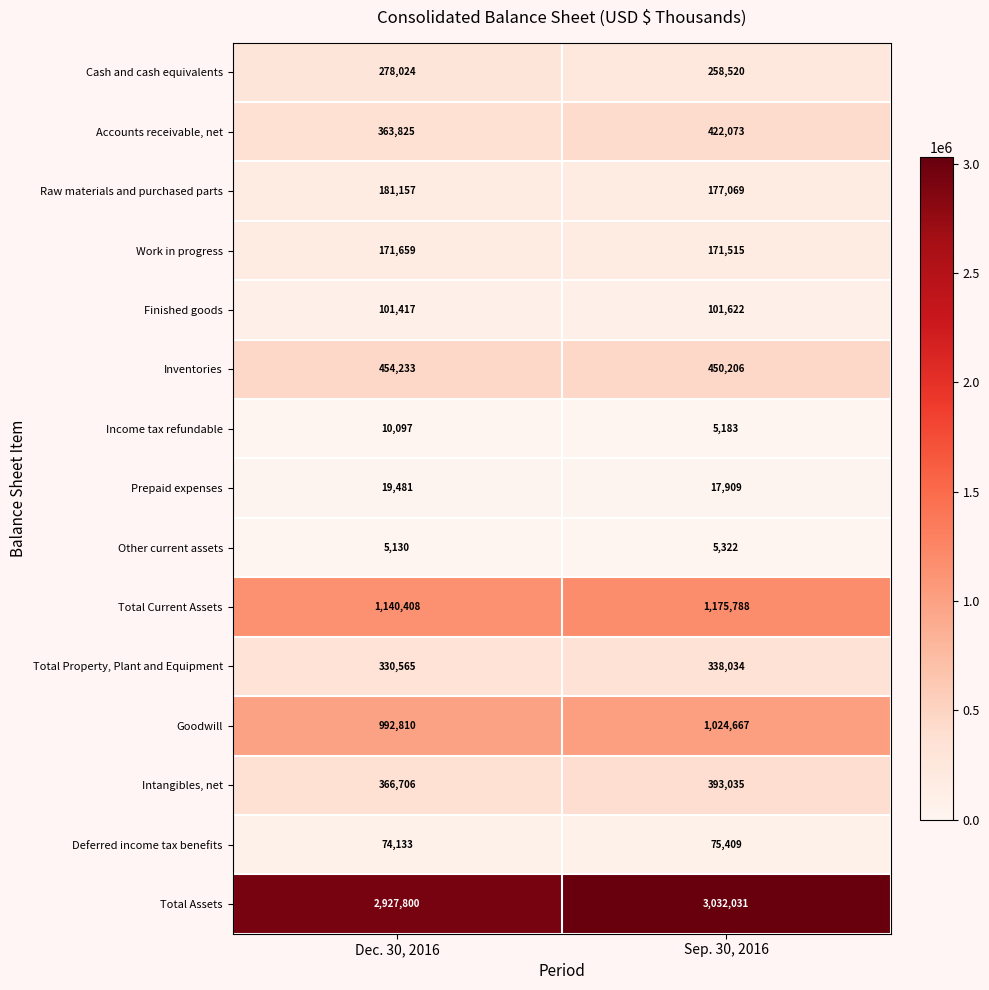

Reading left to right, transcribe all the data shown in this chart.

Cash and cash equivalents: Dec. 30, 2016=278024	Sep. 30, 2016=258520
Accounts receivable, net: Dec. 30, 2016=363825	Sep. 30, 2016=422073
Raw materials and purchased parts: Dec. 30, 2016=181157	Sep. 30, 2016=177069
Work in progress: Dec. 30, 2016=171659	Sep. 30, 2016=171515
Finished goods: Dec. 30, 2016=101417	Sep. 30, 2016=101622
Inventories: Dec. 30, 2016=454233	Sep. 30, 2016=450206
Income tax refundable: Dec. 30, 2016=10097	Sep. 30, 2016=5183
Prepaid expenses: Dec. 30, 2016=19481	Sep. 30, 2016=17909
Other current assets: Dec. 30, 2016=5130	Sep. 30, 2016=5322
Total Current Assets: Dec. 30, 2016=1140408	Sep. 30, 2016=1175788
Total Property, Plant and Equipment: Dec. 30, 2016=330565	Sep. 30, 2016=338034
Goodwill: Dec. 30, 2016=992810	Sep. 30, 2016=1024667
Intangibles, net: Dec. 30, 2016=366706	Sep. 30, 2016=393035
Deferred income tax benefits: Dec. 30, 2016=74133	Sep. 30, 2016=75409
Total Assets: Dec. 30, 2016=2927800	Sep. 30, 2016=3032031